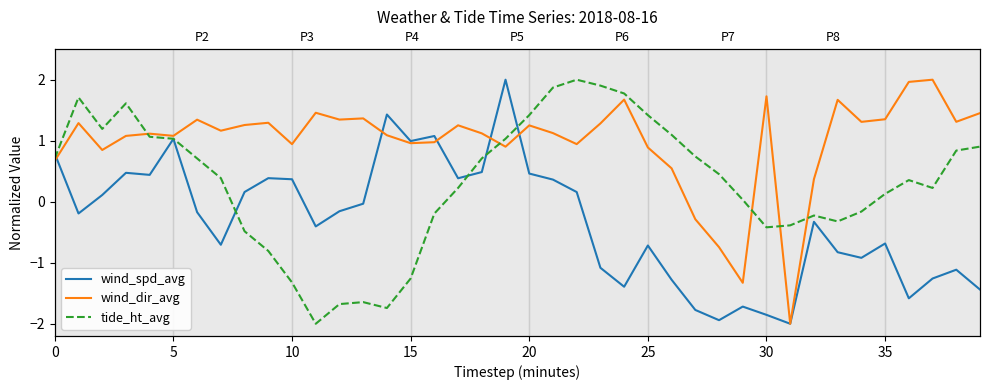

Rank the series by their maximum value, from highest to lowest.

wind_spd_avg, wind_dir_avg, tide_ht_avg